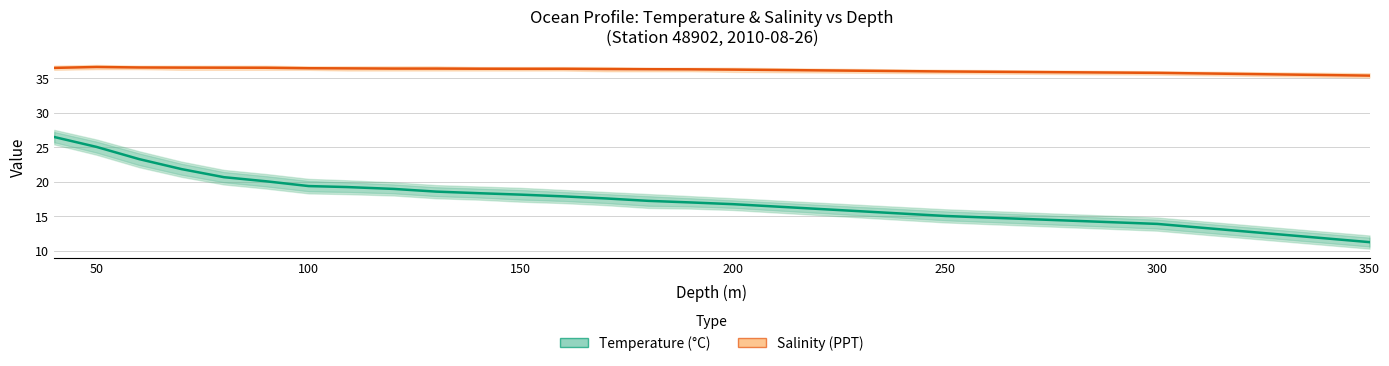

At which category does Salinity reach its first local peak?

50